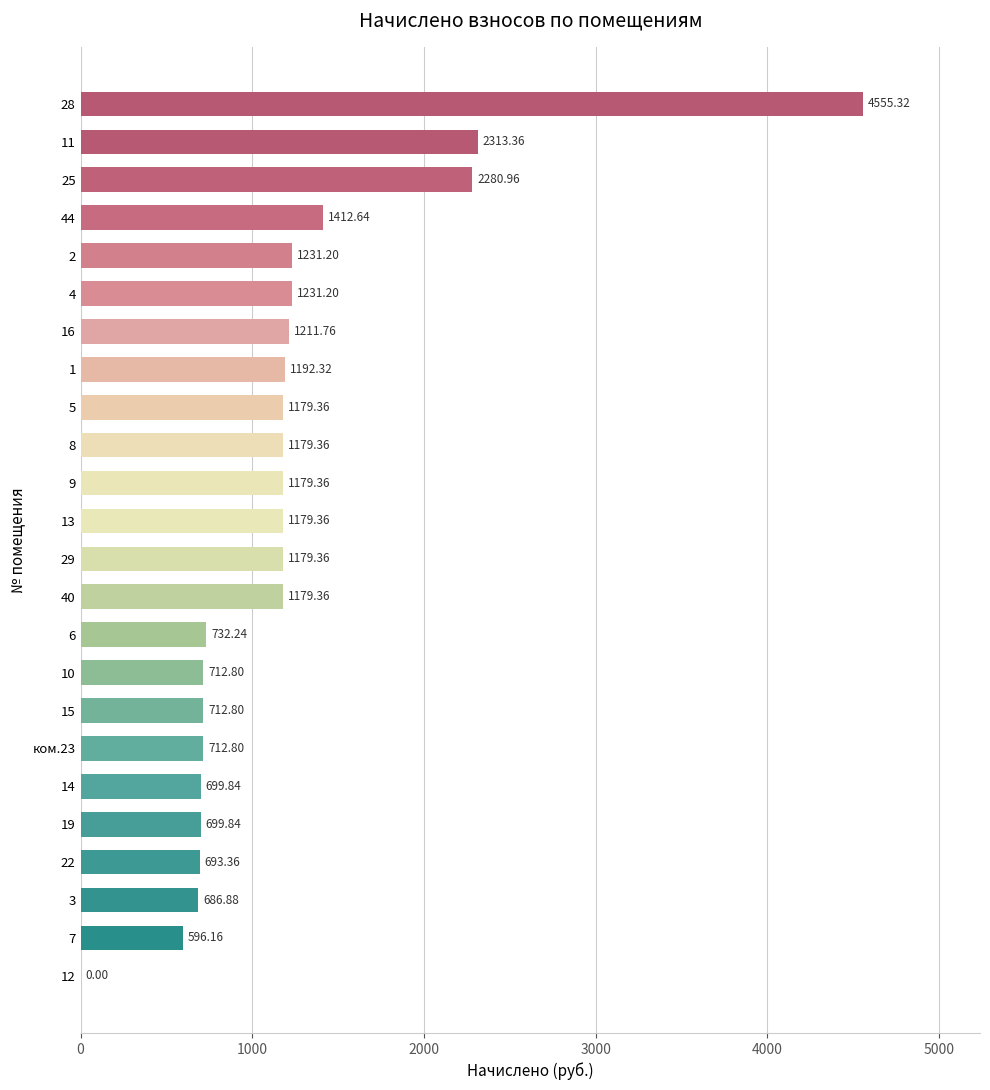

Between 14 and 40, which is larger?

40